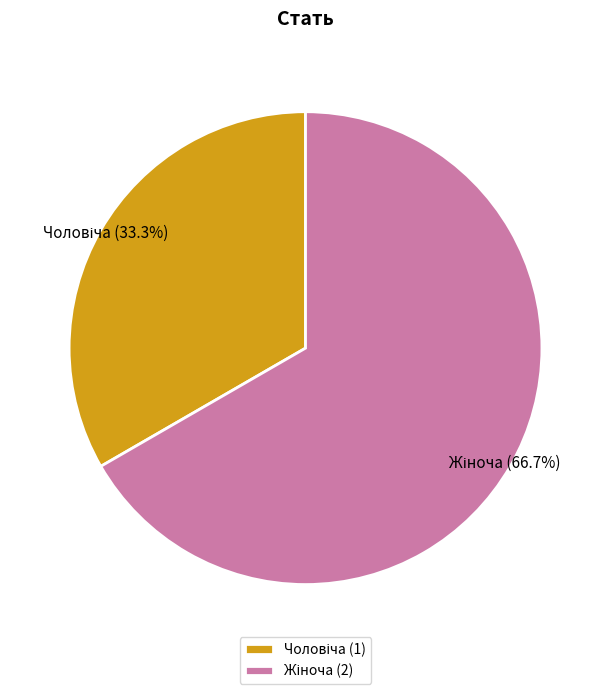

To the nearest percent, what is the average slice percentage?

50%